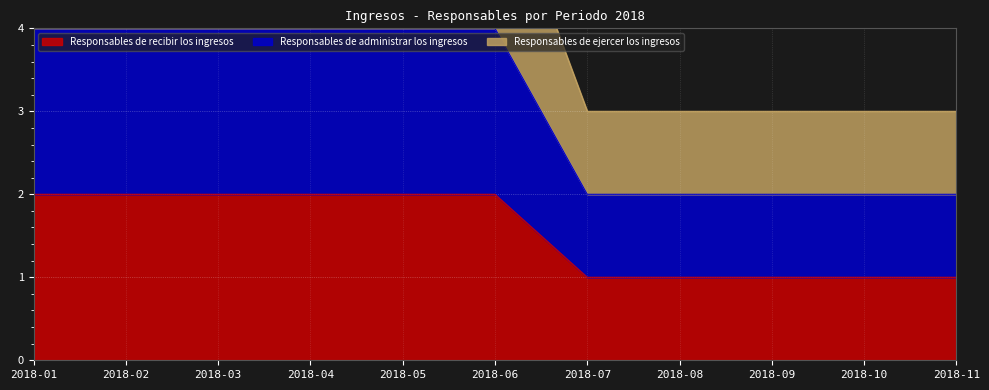

At how many categories does at least one series exceed 5?

6